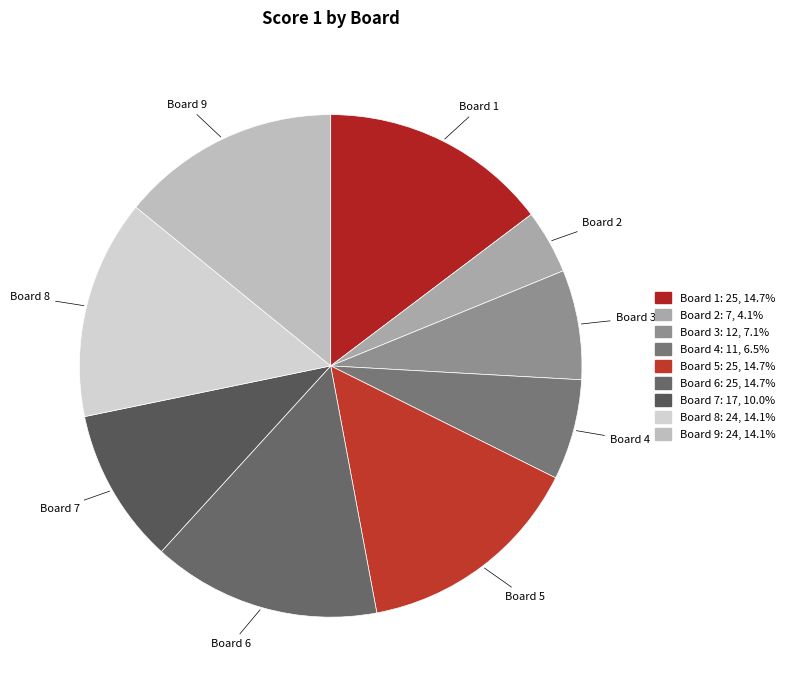

The Board 9 slice represents 8% of the pie. True or false?

False